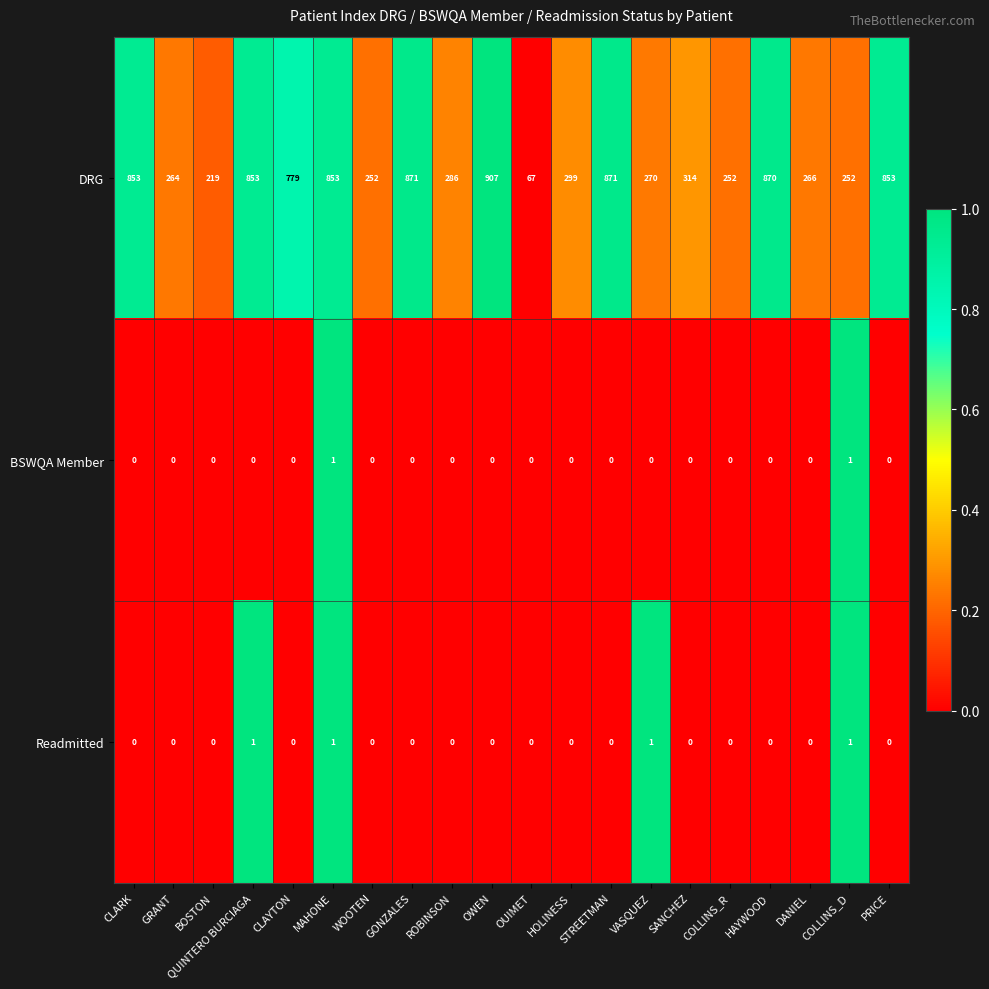

What is the greatest value displayed?

907